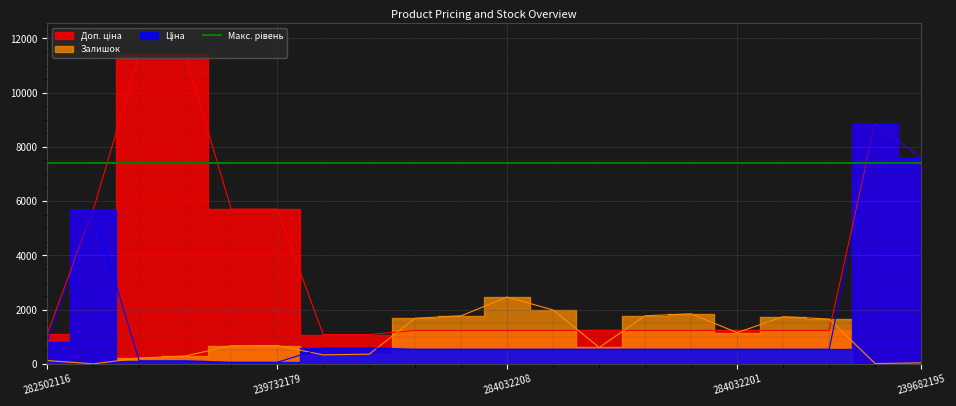

Reading left to right, transcribe all the data shown in this chart.

Ціна: 818.5	5673.8	114.1	114.1	57.0	57.0	589.9	589.9	539.0	539.0	539.0	539.0	539.0	539.0	539.0	539.0	539.0	539.0	8856.7	7596.5
Доп. ціна: 1109.2	5673.8	11410.0	11410.0	5705.0	5705.0	1081.7	1081.7	1235.4	1235.4	1235.4	1235.4	1235.4	1235.4	1235.4	1235.4	1235.4	1235.4	8856.7	7596.5
Залишок: 125.0	2.0	215.0	290.0	670.0	676.0	333.0	359.0	1682.0	1774.0	2465.0	1986.0	605.0	1775.0	1845.0	1153.0	1742.0	1653.0	11.0	39.0